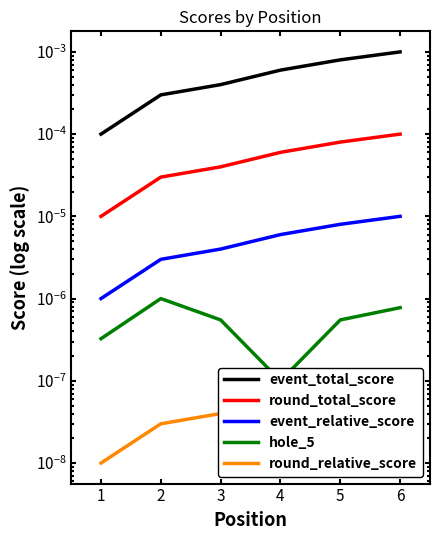

Rank the series at 4 from lowest to highest value.

round_relative_score, hole_5, event_relative_score, round_total_score, event_total_score